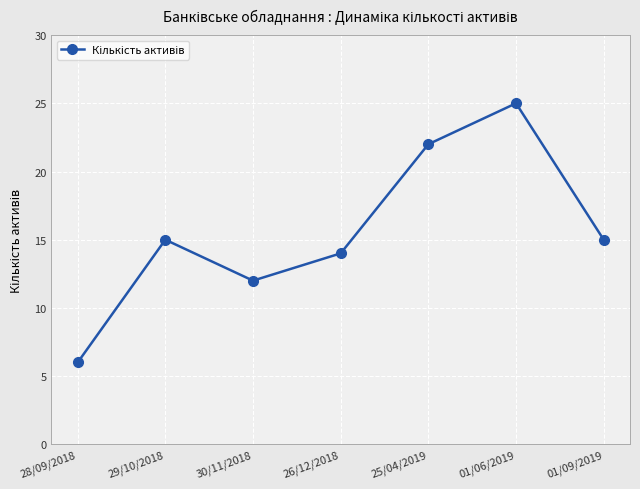

Between 28/09/2018 and 30/11/2018, which is larger?

30/11/2018